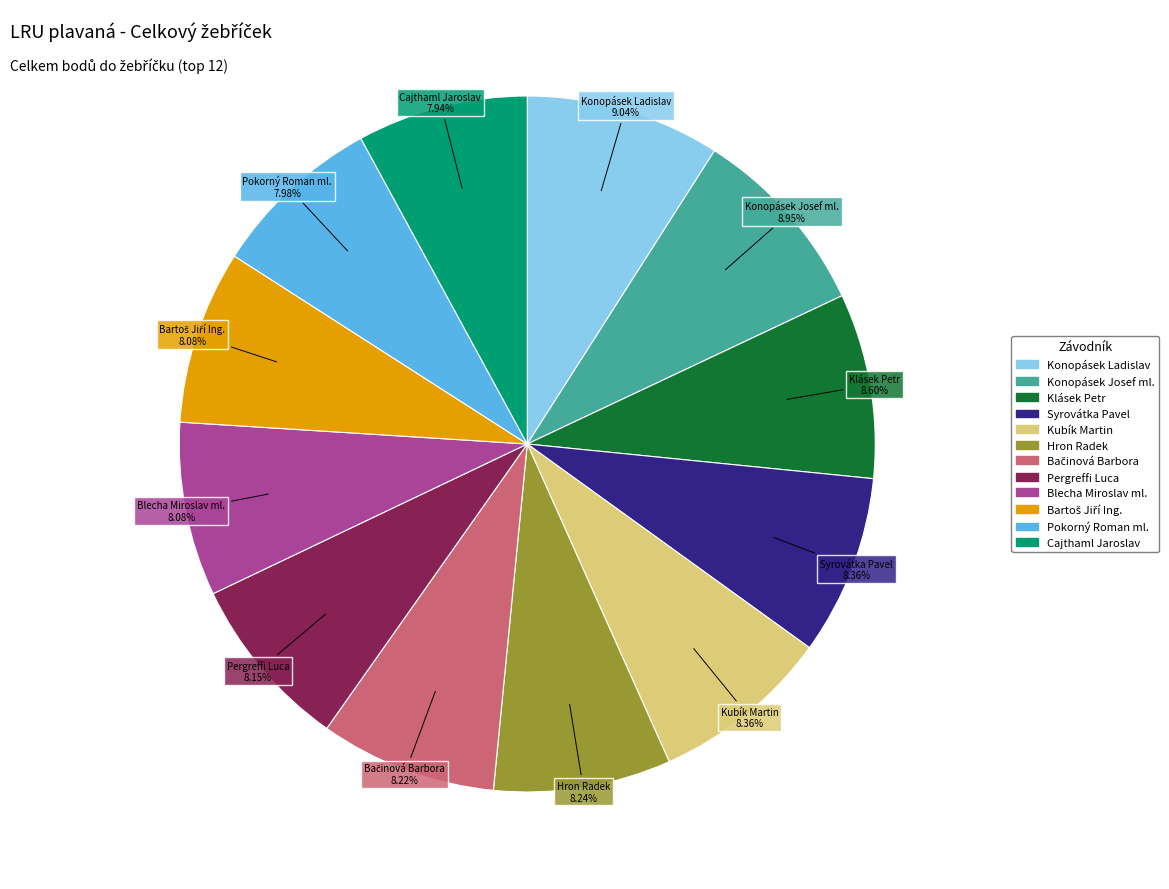

True or false: Hron Radek accounts for 1% of the total.

False